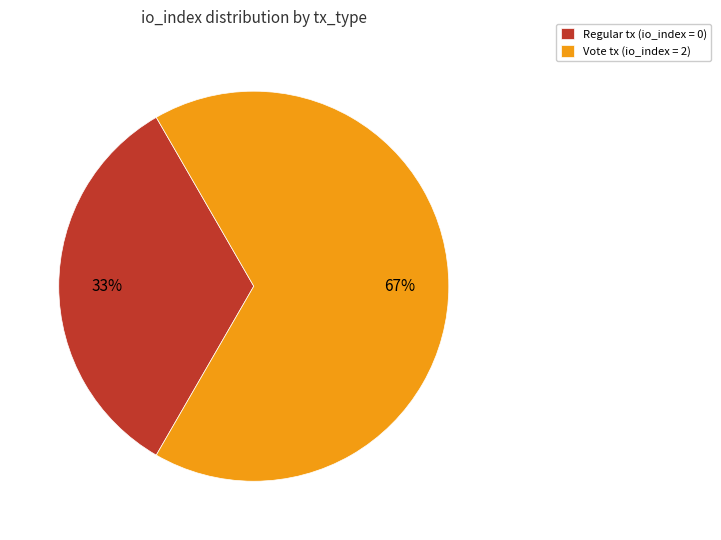

What is the ratio of the value at Regular tx (io_index = 0) to the value at Vote tx (io_index = 2)?

0.5